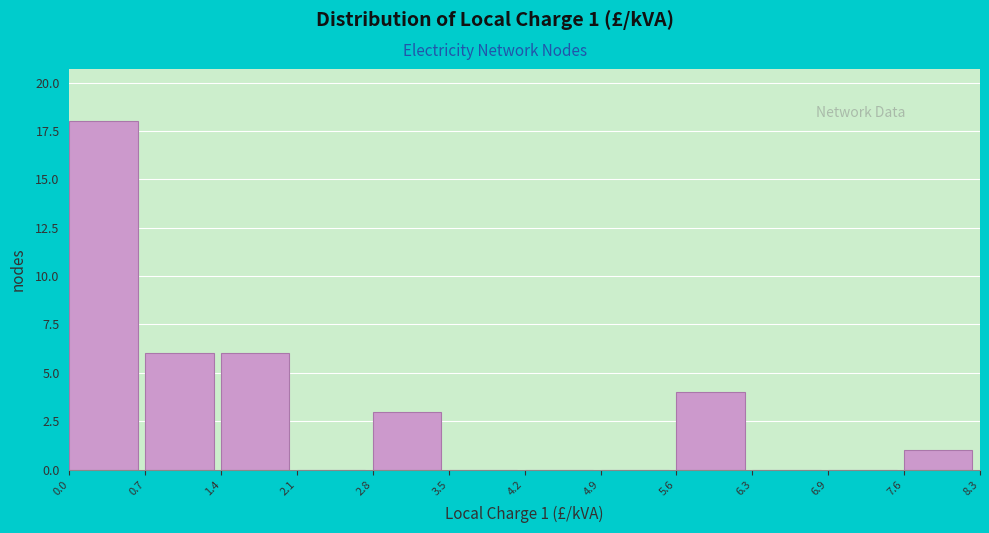

Over which range of the x-axis is the bar tallest?

0.0 to 0.7